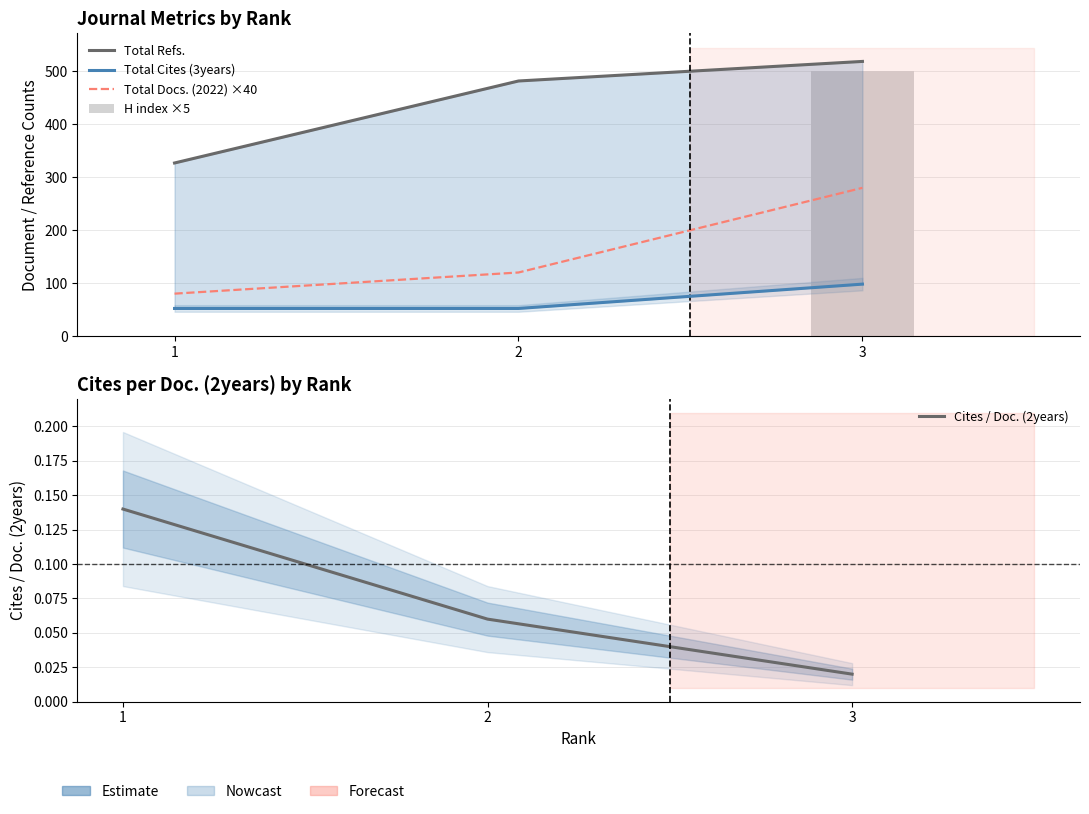

Count the Cites / Doc. (2years) values in the range 0 to 1.

3